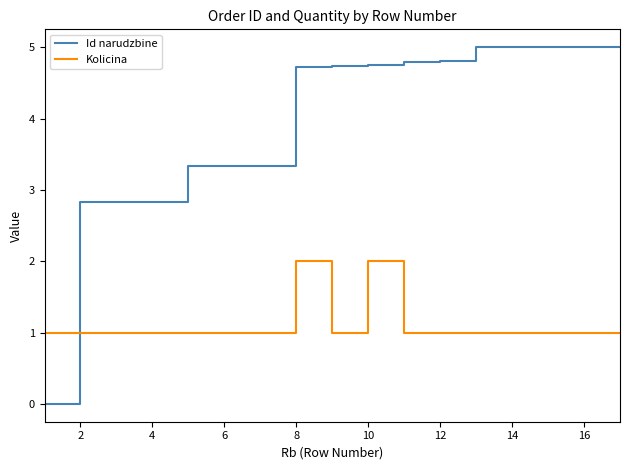

What is the minimum value for Kolicina?

1.0